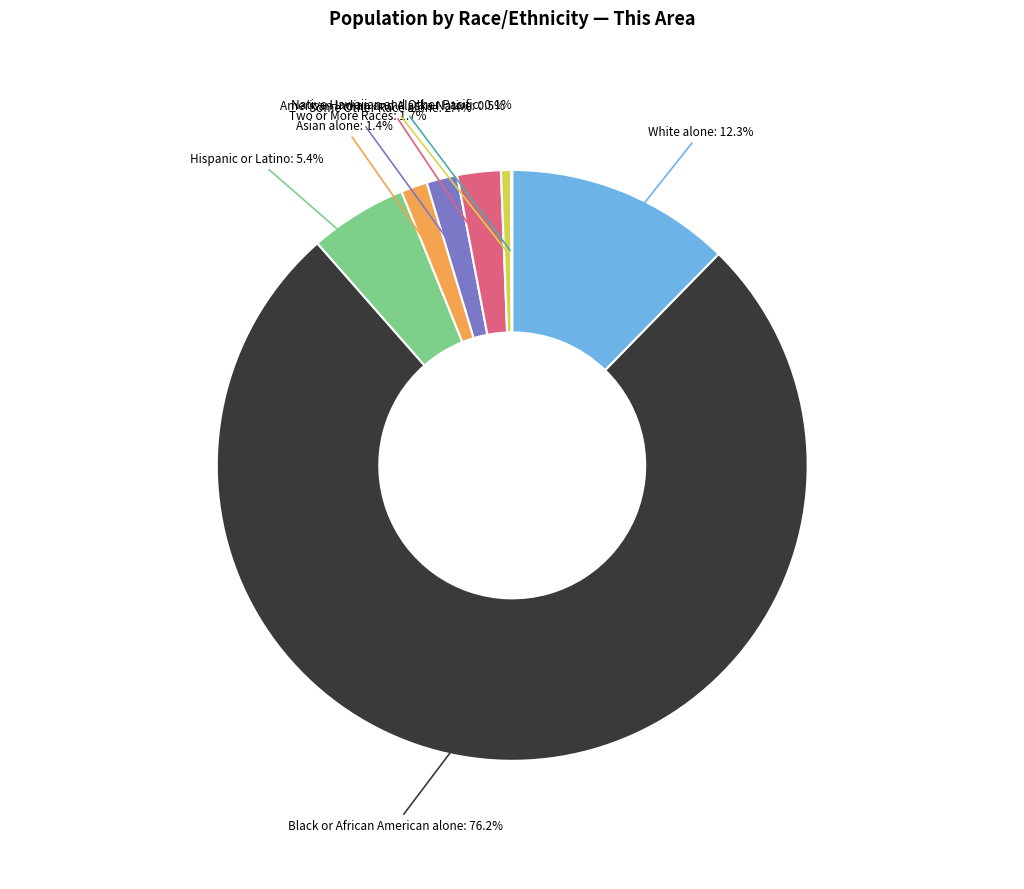

To the nearest percent, what percentage of the pie is Black or African American alone?

76%